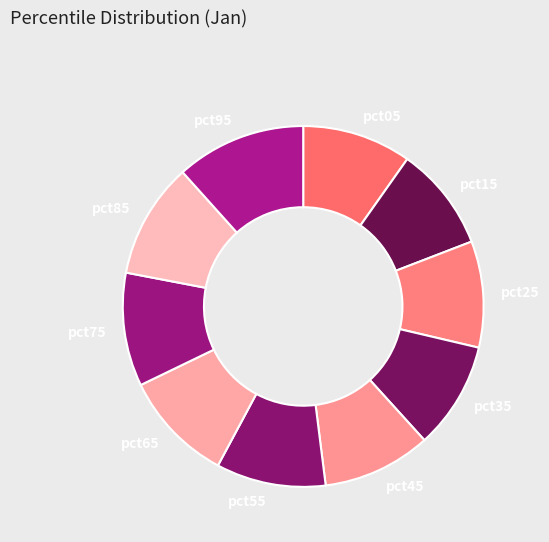

Is there any slice that represents more than half of the pie?

No